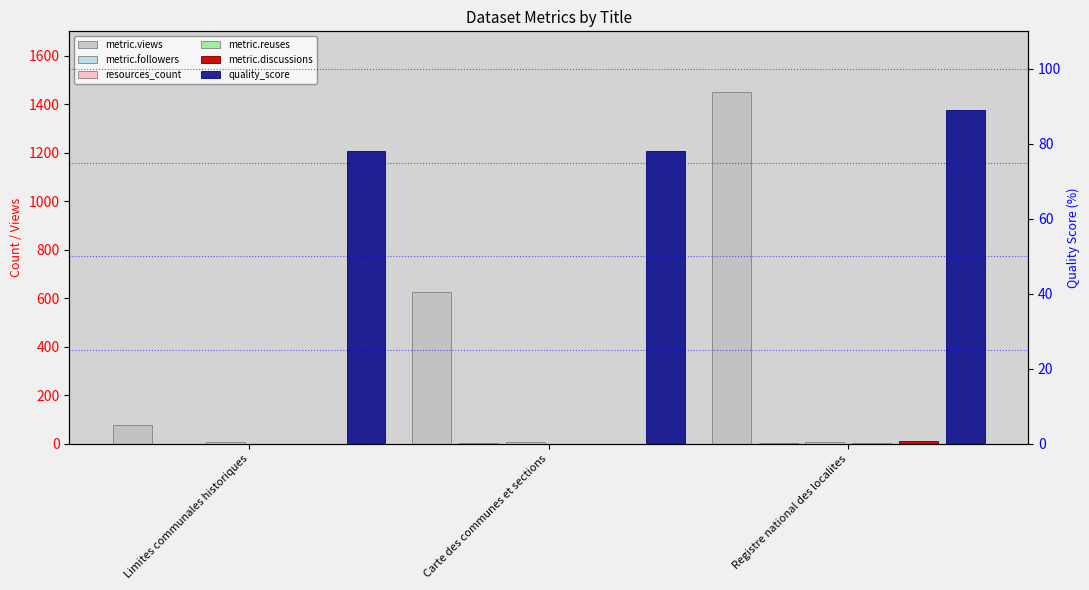

Which category has the highest value in the metric.followers series?

Registre national des localites